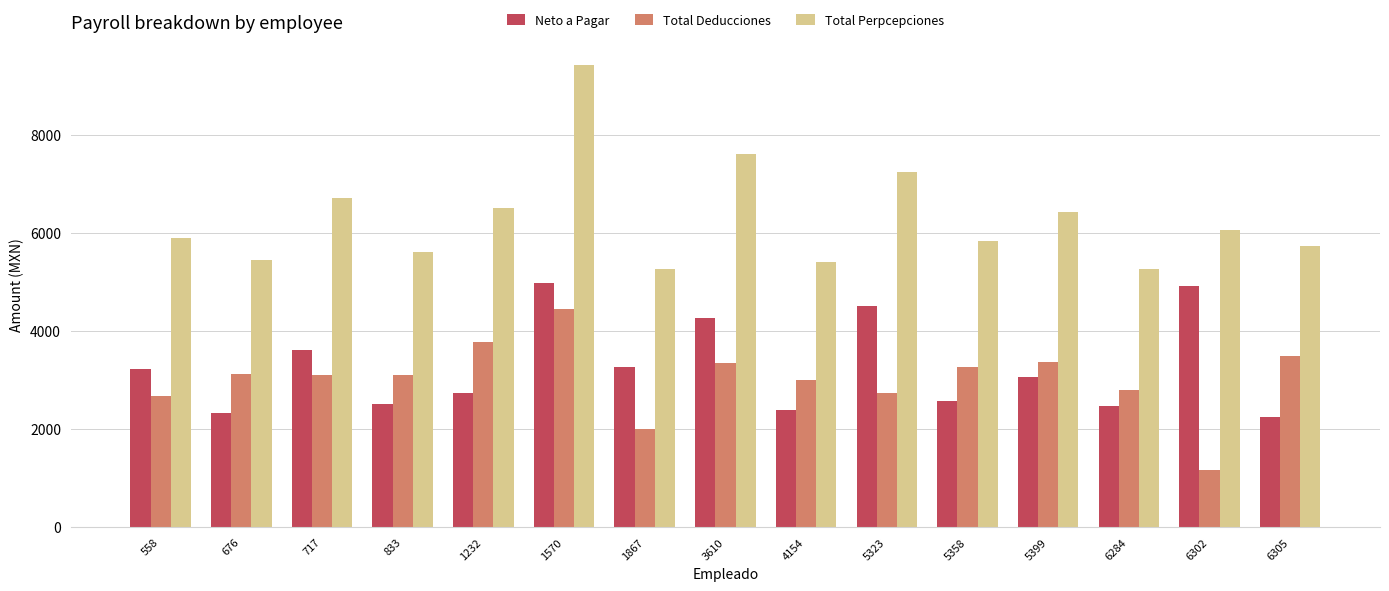

At which category does the chart reach its peak across all series?

1570